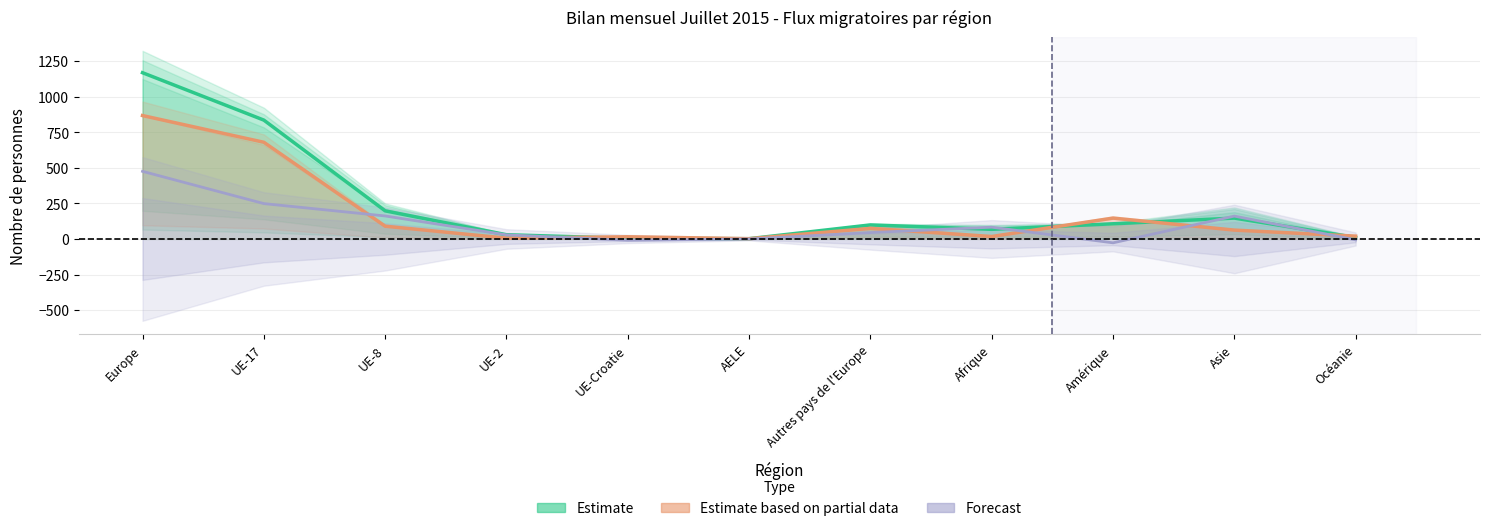

Where does the Forecast series first go above 45?

Europe